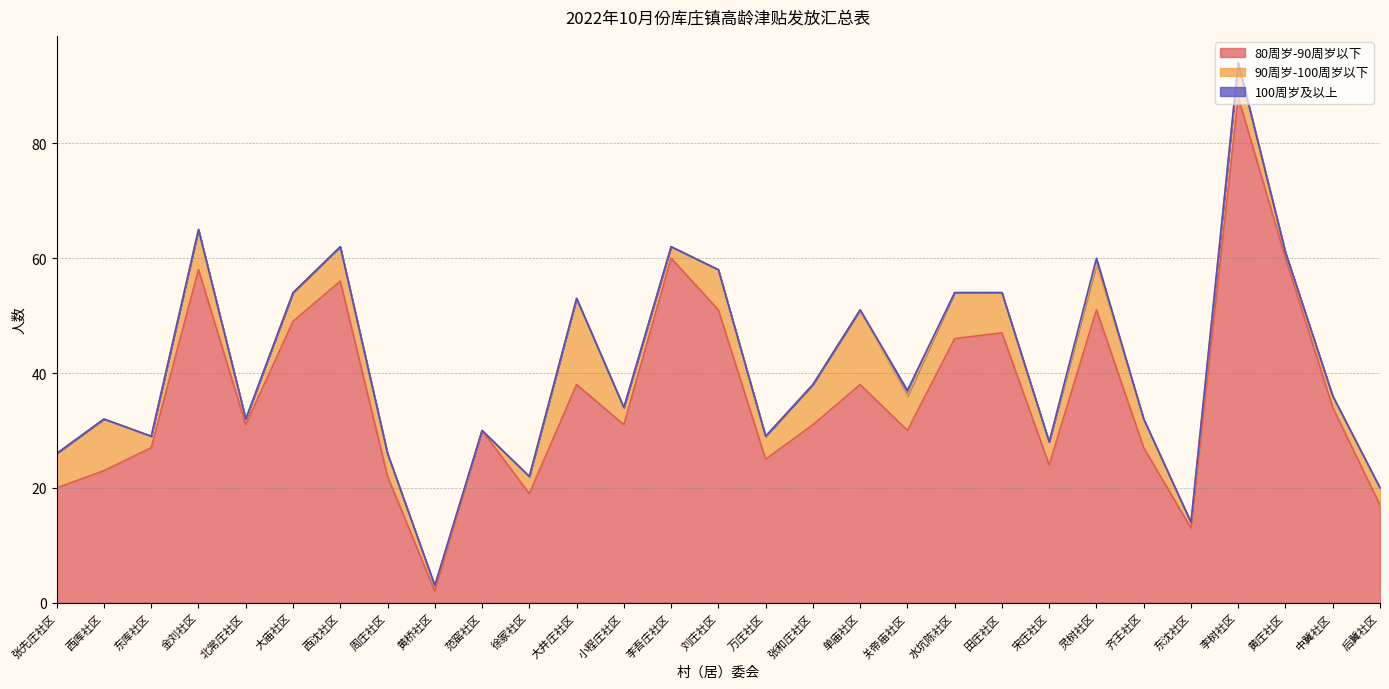

True or false: 100周岁及以上 and 90周岁-100周岁以下 cross at least once.

False